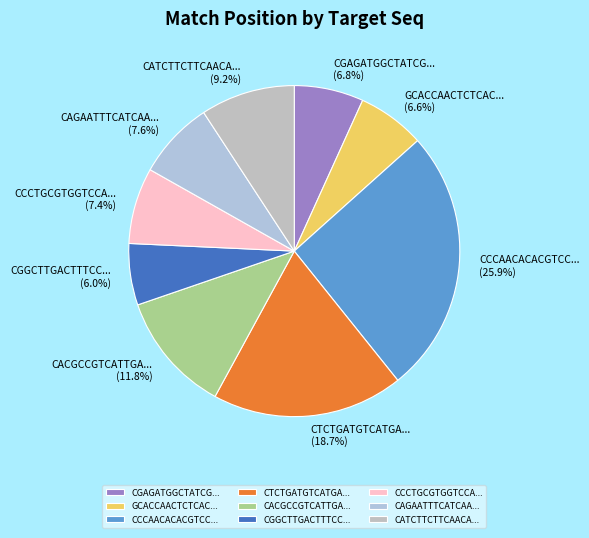

Is there a majority slice in this chart?

No